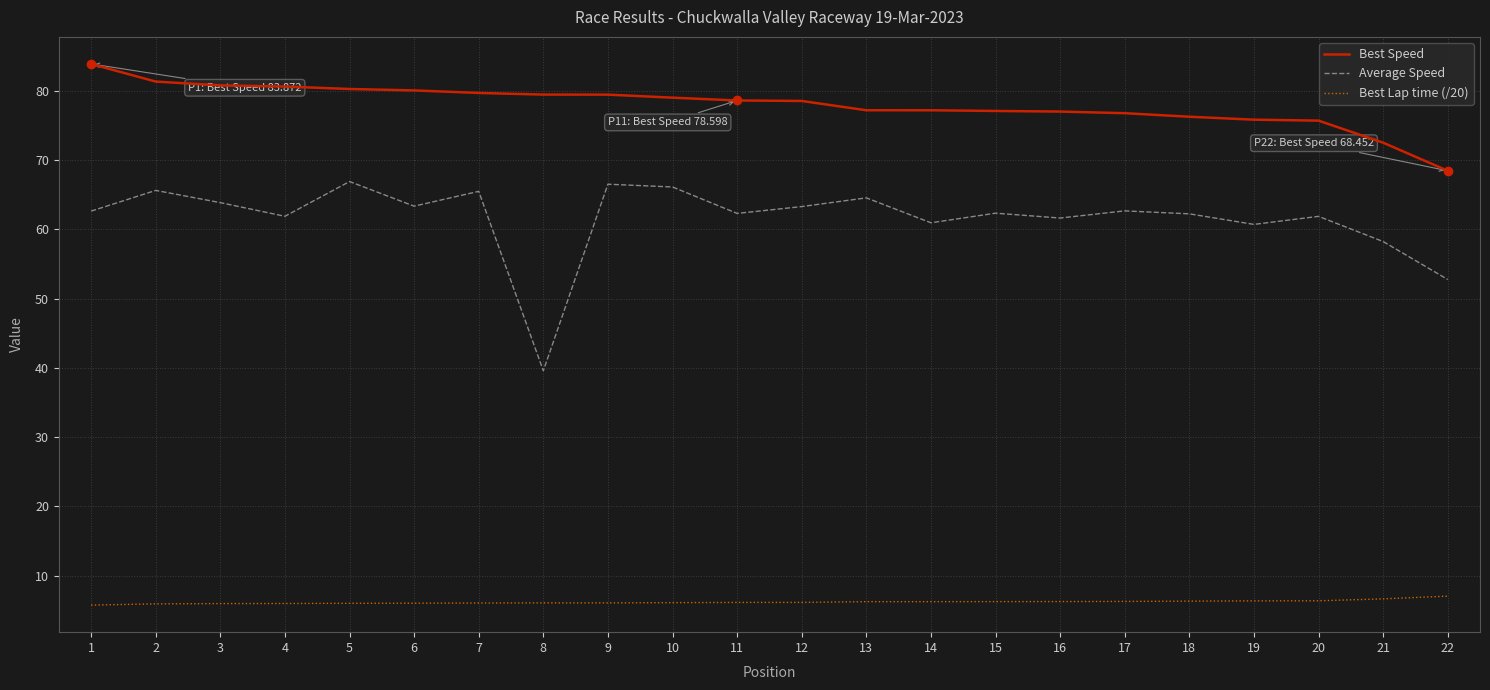

What is the difference between the Best Speed values at 10 and 19?

3.2